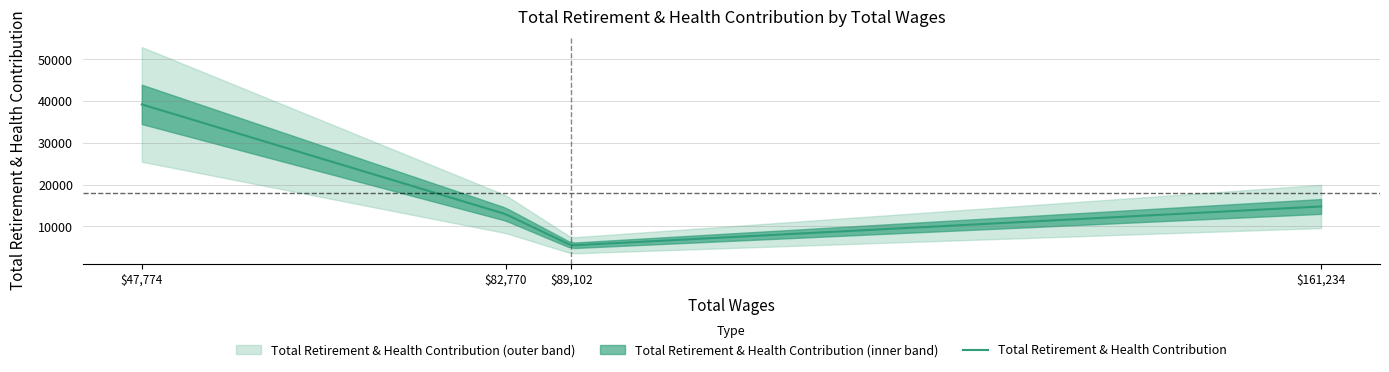

What is the difference between the values at 1 and 0?

26271